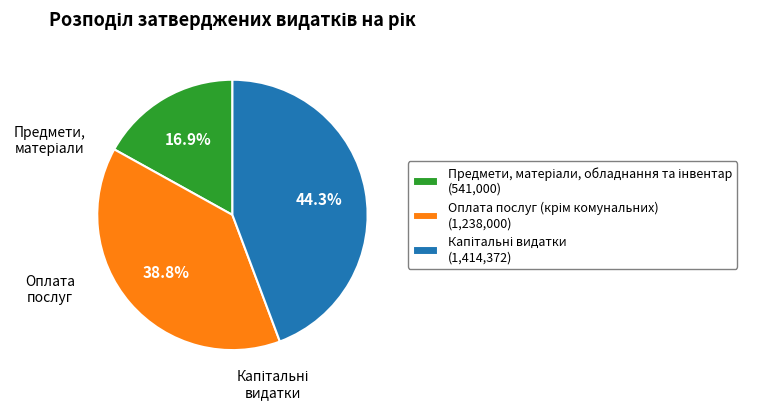

Is there any slice that represents more than half of the pie?

No